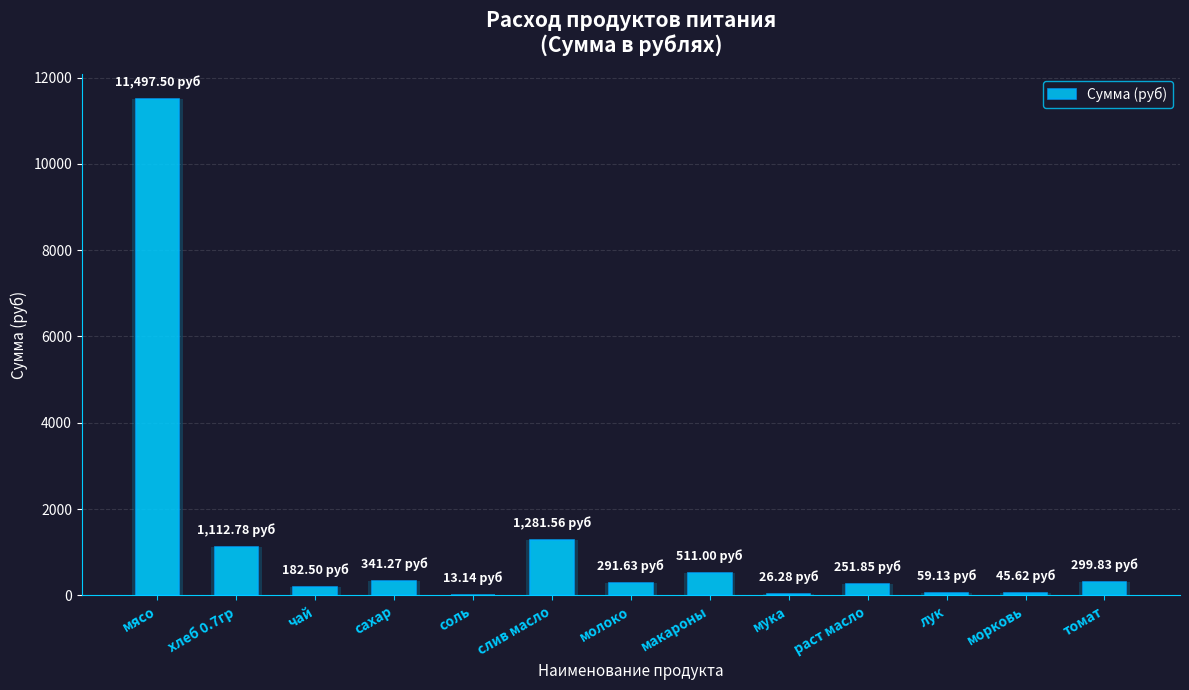

What is the difference between the maximum and minimum values?

11484.4